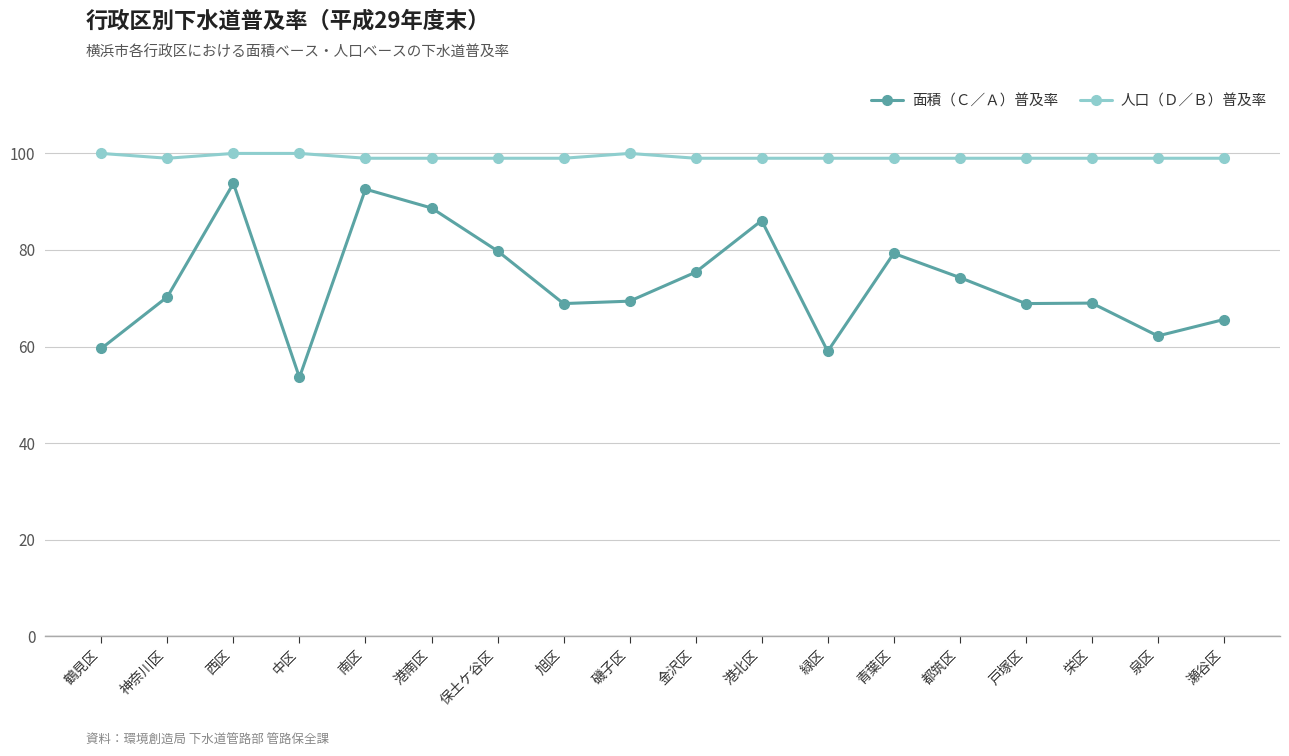

What is the difference between the maximum and minimum values in the 面積（Ｃ／Ａ）普及率 series?

40.2